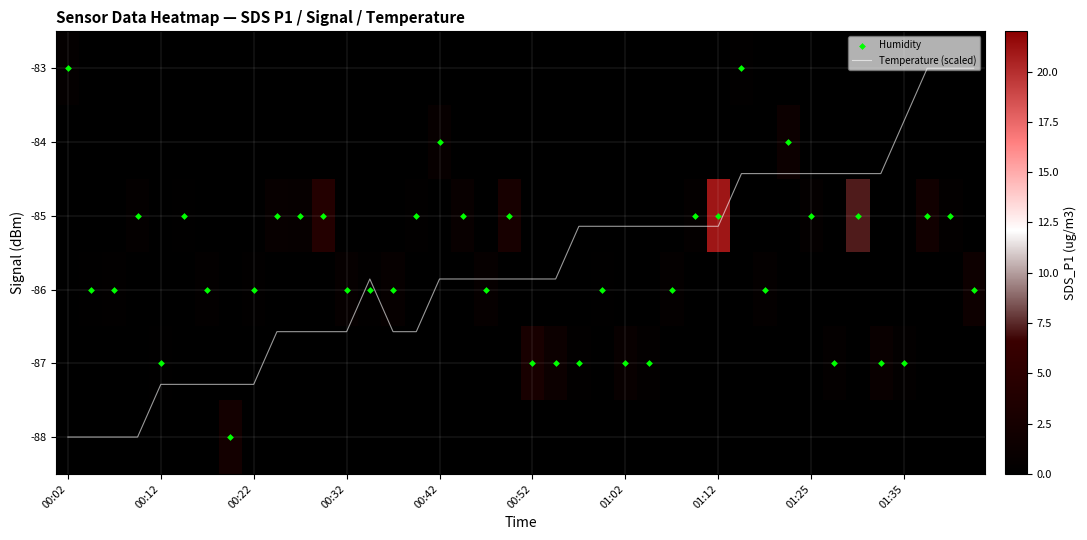

Which series has the widest spread of values?

Temperature (scaled)